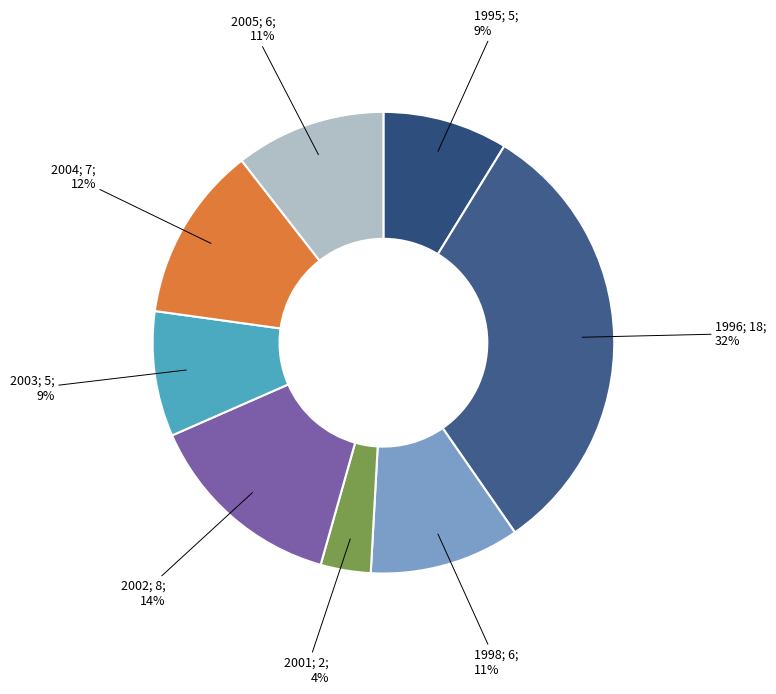

Count the number of slices in the pie.

8